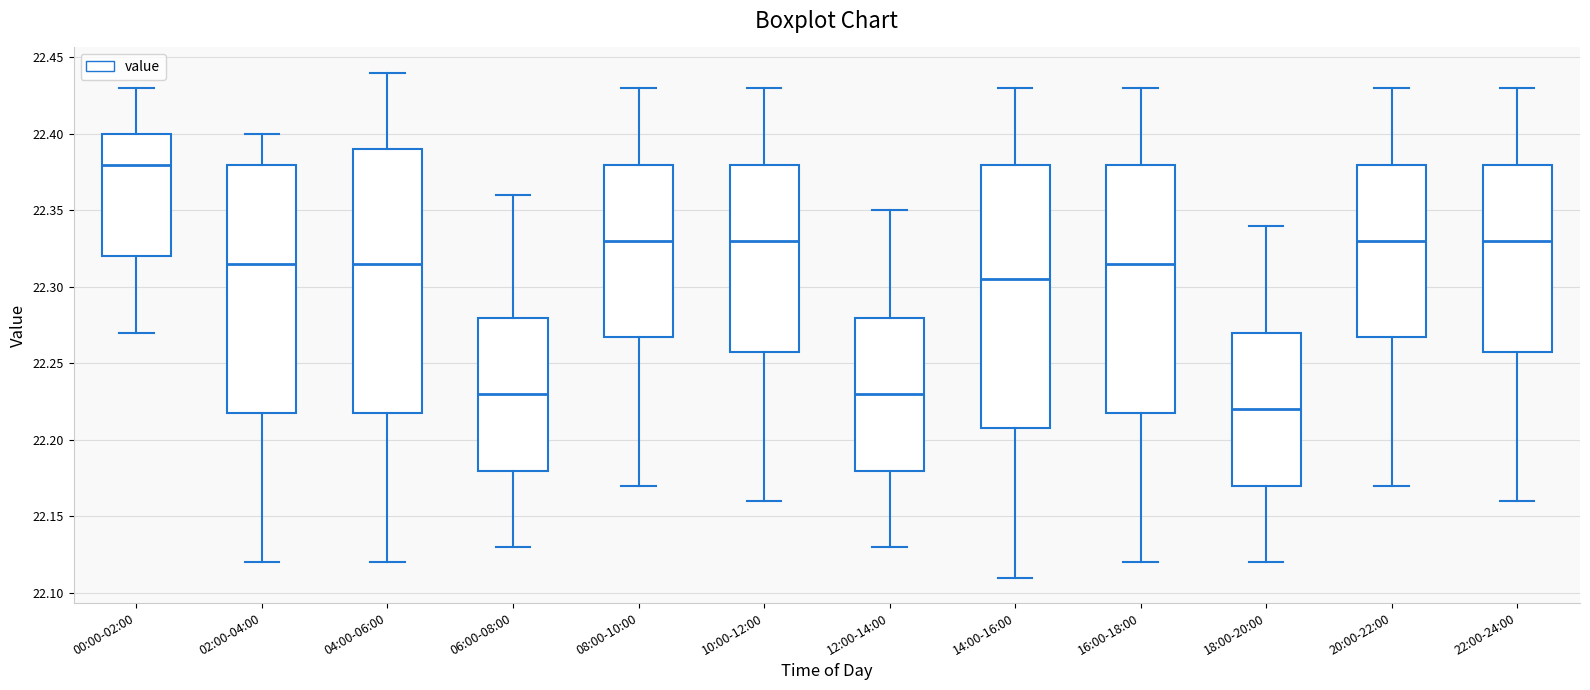

Reading left to right, read every box against the y-axis: the position of its median line, the range the box covers, and the ends of its whiskers. The values are not printed on the chart, so give them approximately, as read against the axis.

00:00-02:00: median 22.380, box 22.320 to 22.400, whiskers 22.270 to 22.430
02:00-04:00: median 22.315, box 22.220 to 22.380, whiskers 22.120 to 22.400
04:00-06:00: median 22.315, box 22.220 to 22.390, whiskers 22.120 to 22.440
06:00-08:00: median 22.230, box 22.180 to 22.280, whiskers 22.130 to 22.360
08:00-10:00: median 22.330, box 22.270 to 22.380, whiskers 22.170 to 22.430
10:00-12:00: median 22.330, box 22.260 to 22.380, whiskers 22.160 to 22.430
12:00-14:00: median 22.230, box 22.180 to 22.280, whiskers 22.130 to 22.350
14:00-16:00: median 22.305, box 22.210 to 22.380, whiskers 22.110 to 22.430
16:00-18:00: median 22.315, box 22.220 to 22.380, whiskers 22.120 to 22.430
18:00-20:00: median 22.220, box 22.170 to 22.270, whiskers 22.120 to 22.340
20:00-22:00: median 22.330, box 22.270 to 22.380, whiskers 22.170 to 22.430
22:00-24:00: median 22.330, box 22.260 to 22.380, whiskers 22.160 to 22.430